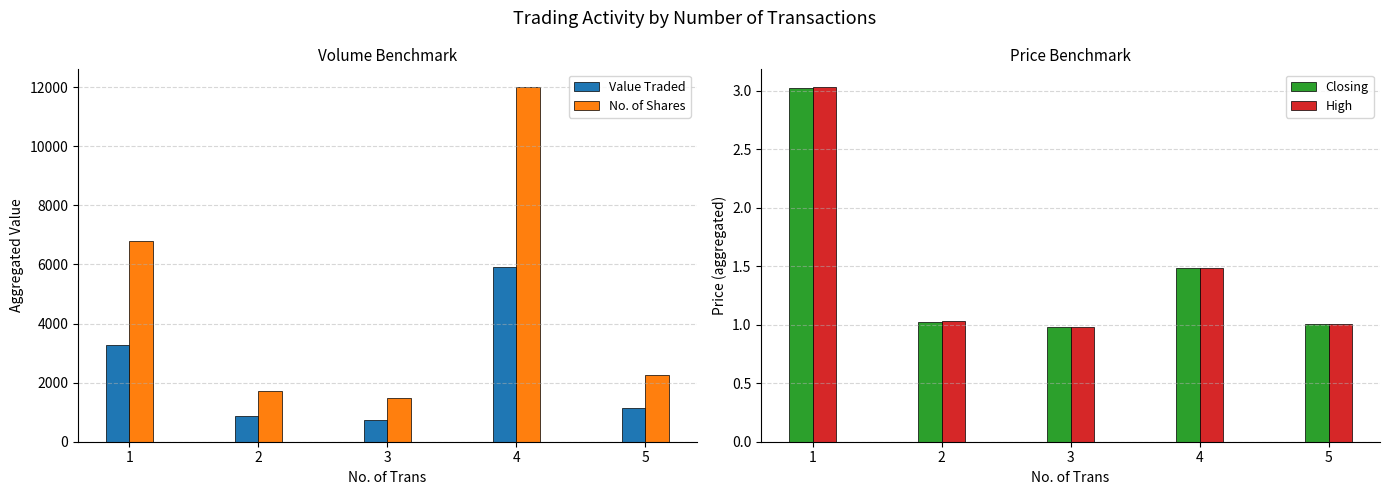

What is the sum of all Value Traded values?

11920